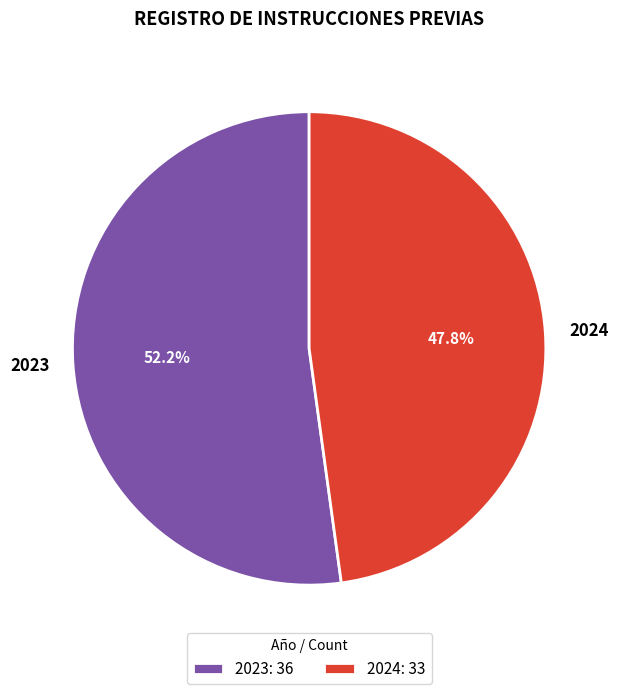

Which has a higher value, 2023 or 2024?

2023